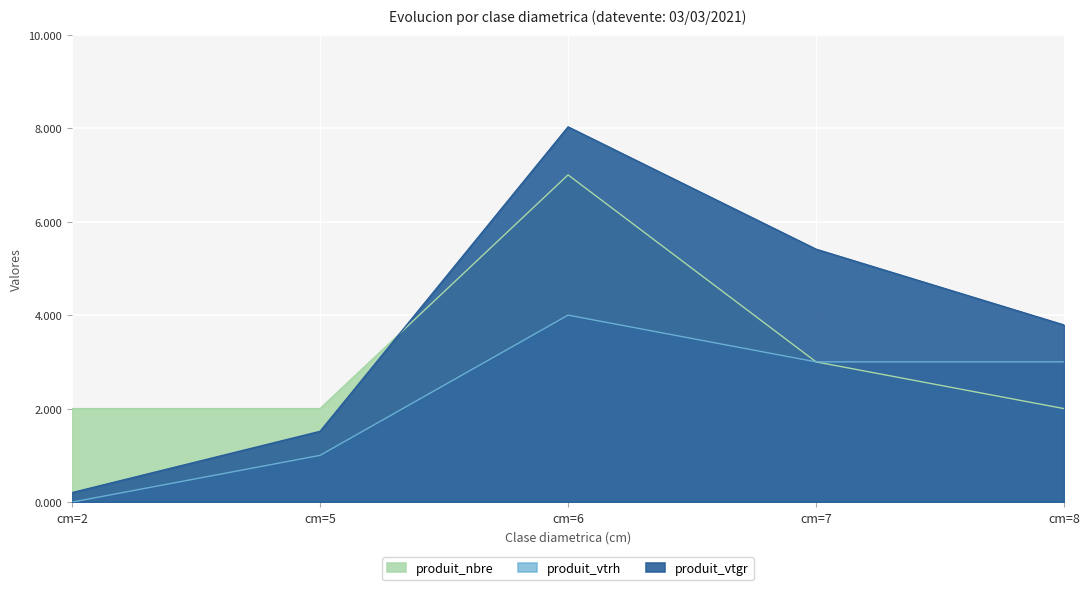

Which series has the largest total across all categories?

produit_vtgr